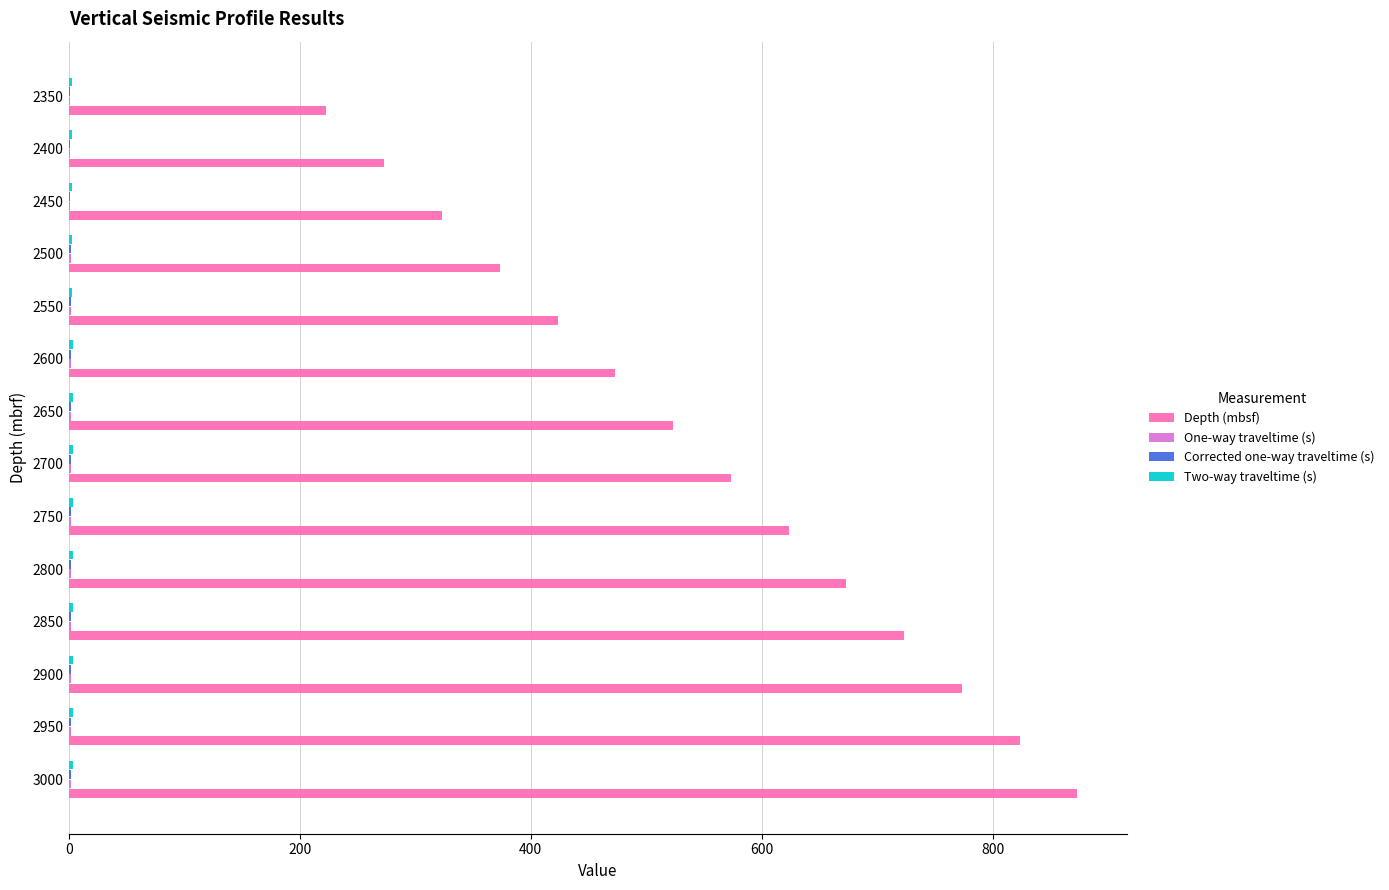

What is the sum of all Depth (mbsf) values?

7675.7